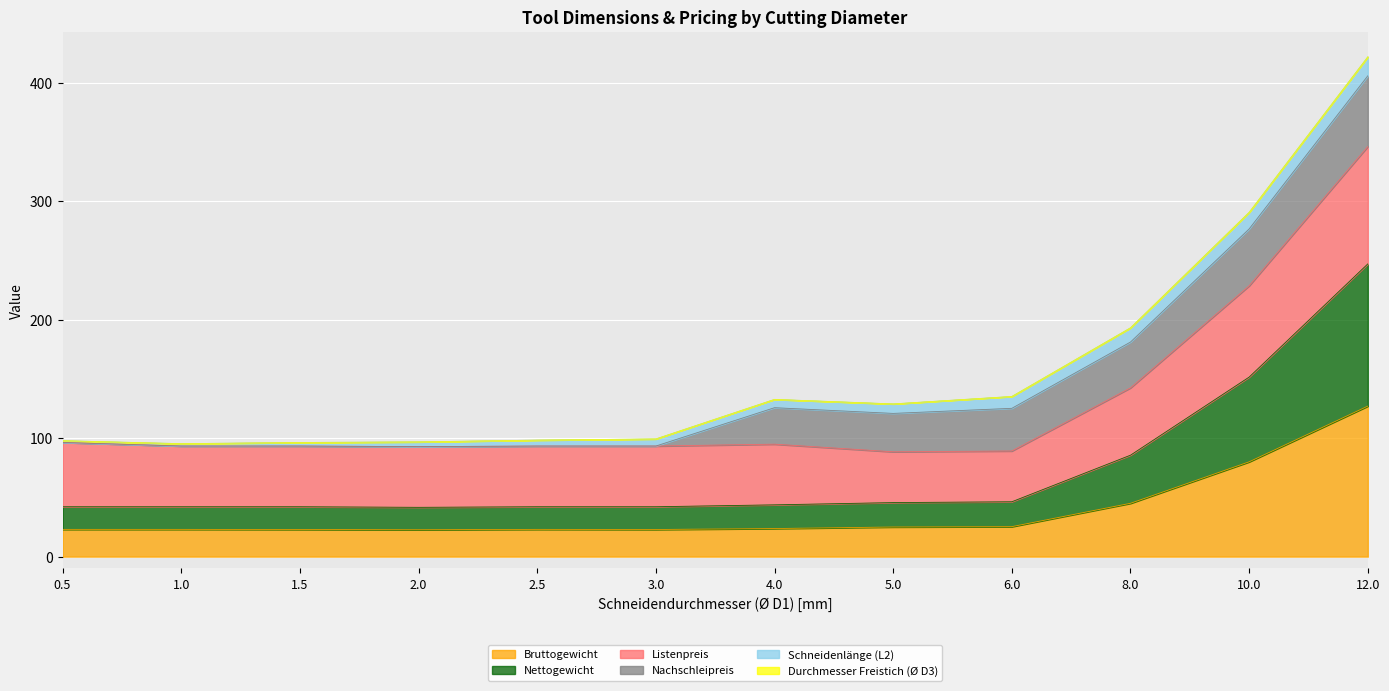

What is the total value across all series at 6.0?

135.1